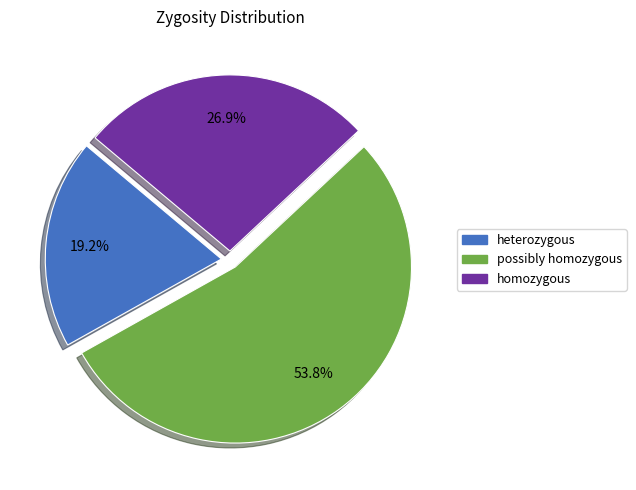

Does possibly homozygous represent more than half of the total?

Yes